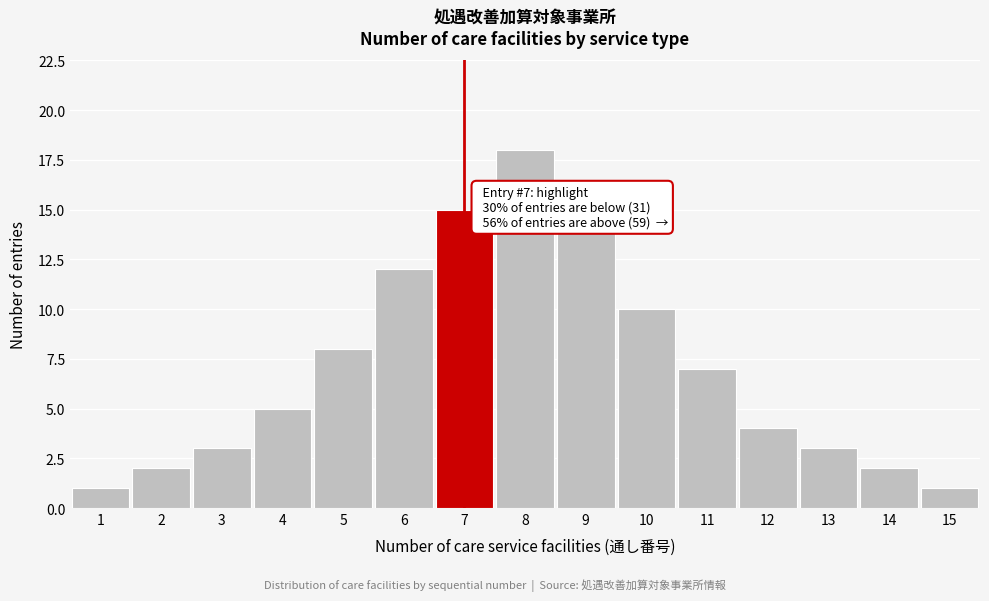

Reading left to right, list all the values displayed in this chart.

1=1	2=2	3=3	4=5	5=8	6=12	7=15	8=18	9=14	10=10	11=7	12=4	13=3	14=2	15=1